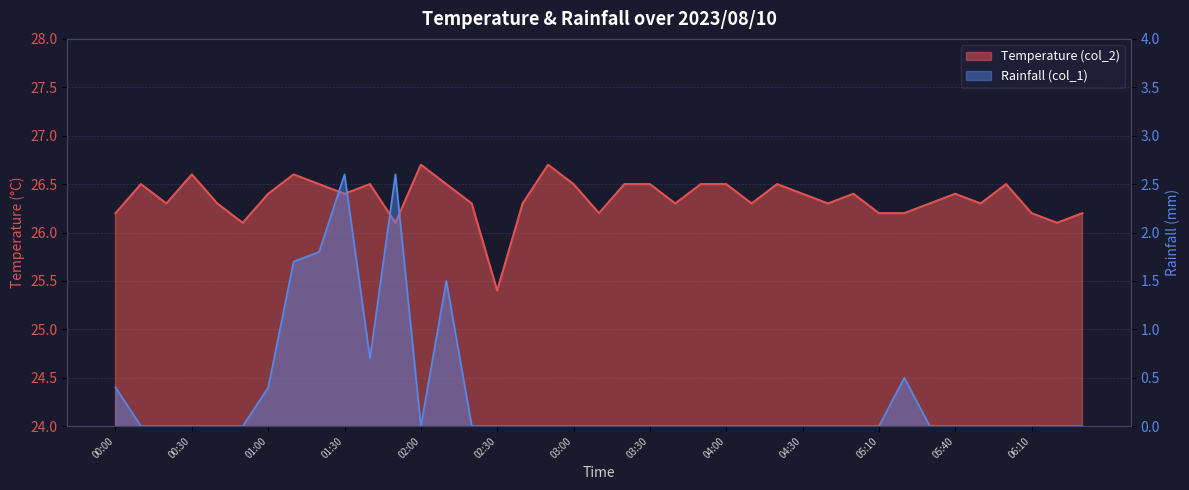

How many series are shown in this chart?

2